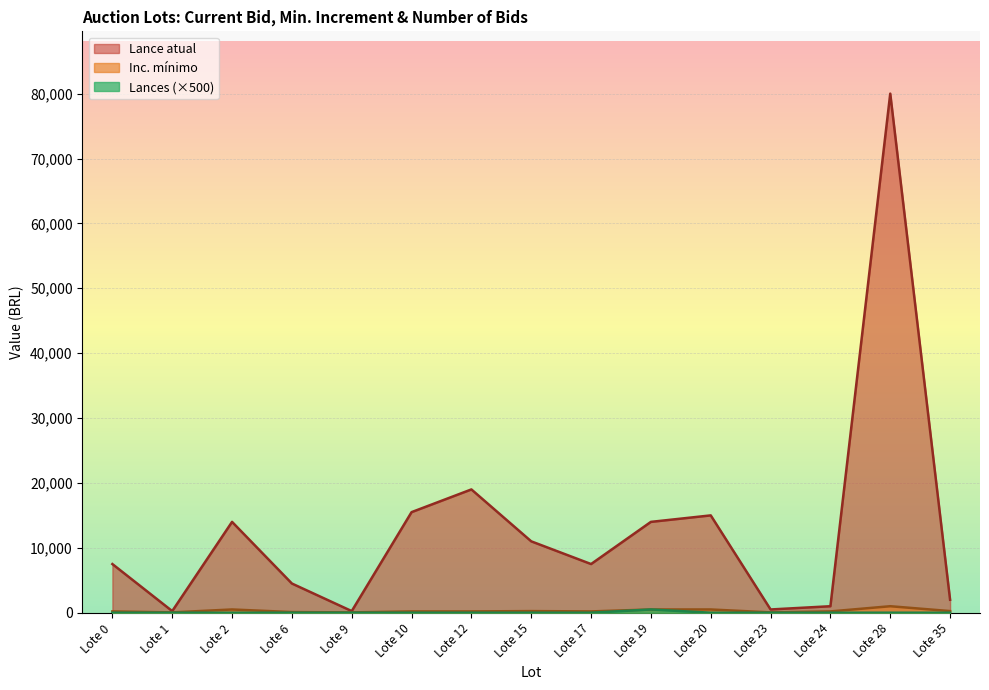

True or false: Lance atual and Lances cross at least once.

False